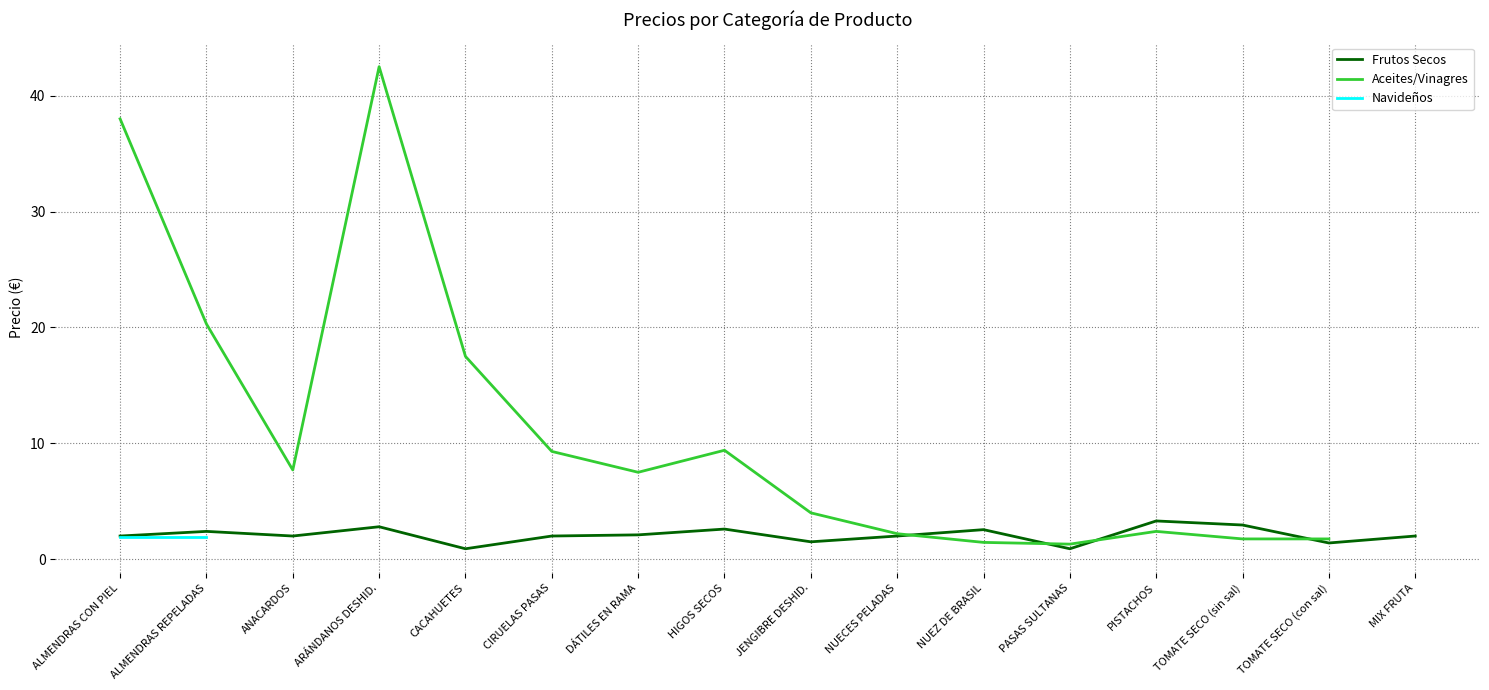

Where is Navideños nearest to the value 1?

ALMENDRAS CON PIEL